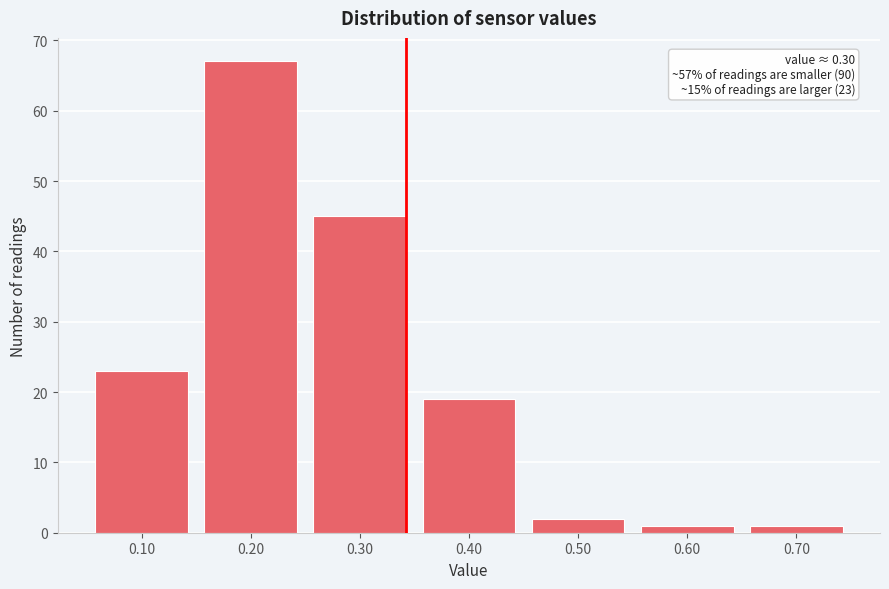

Reading left to right, list all the values displayed in this chart.

0.10=23	0.20=67	0.30=45	0.40=19	0.50=2	0.60=1	0.70=1